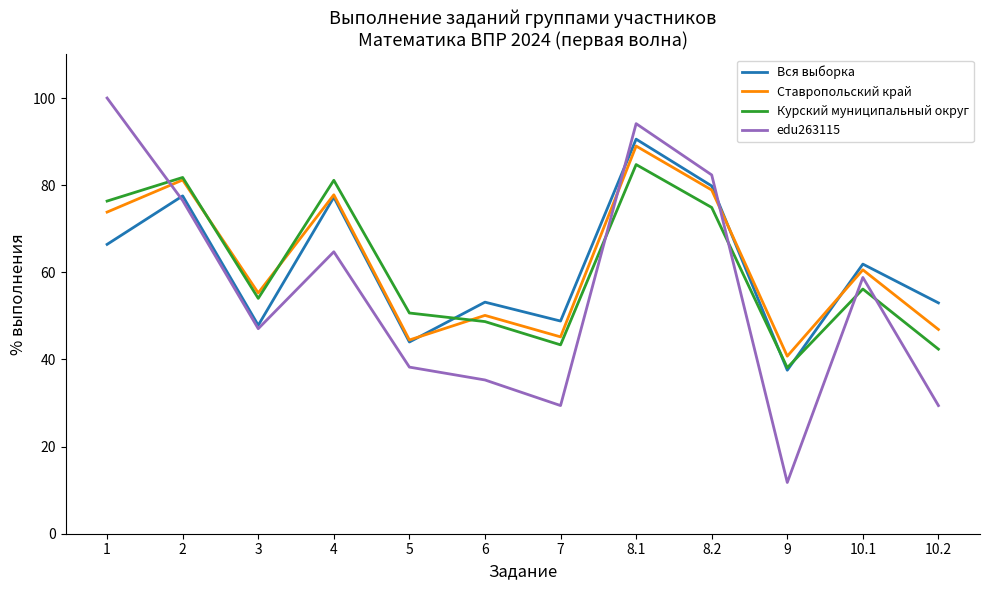

How many interior local peaks does the edu263115 series have?

3